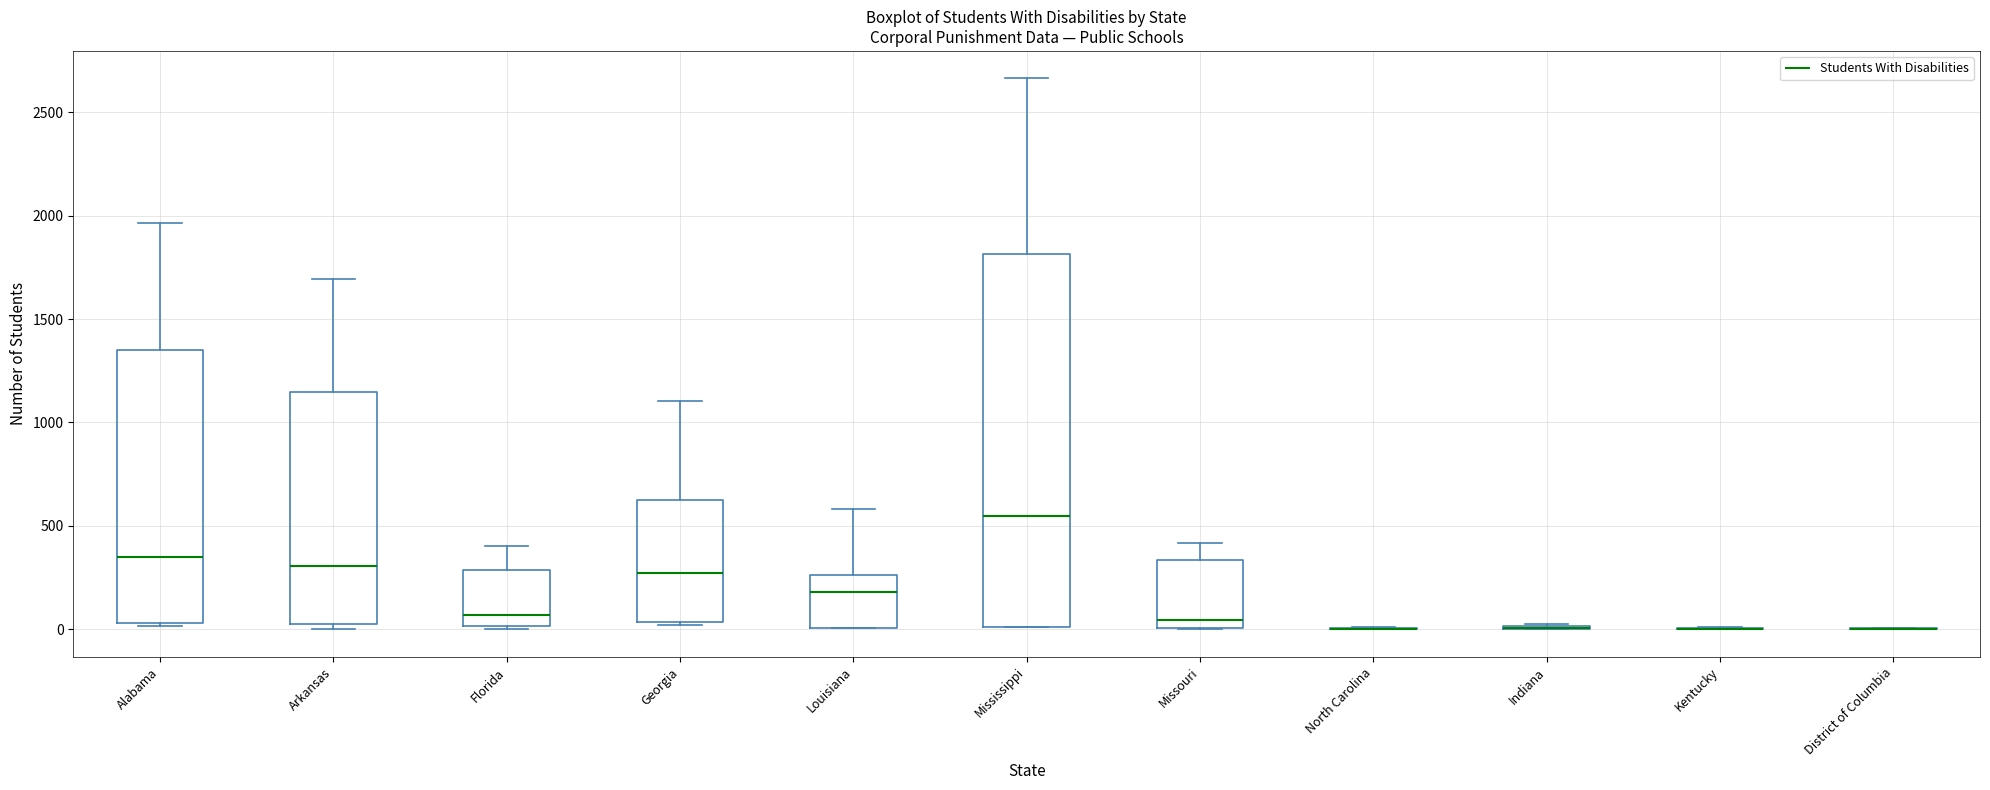

Where does the upper whisker of the box for Arkansas end on the y-axis? The values are not printed on the chart, so give them approximately, as read against the axis.

1700